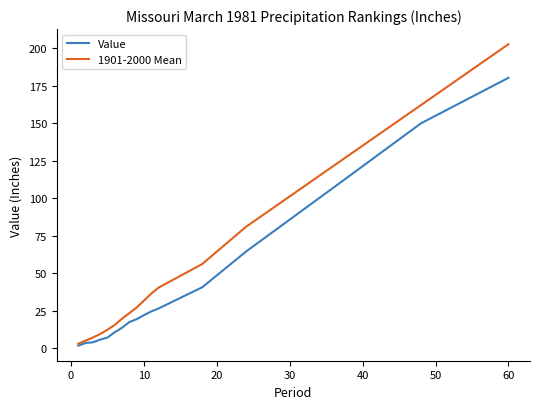

Which series has the widest spread of values?

1901-2000 Mean